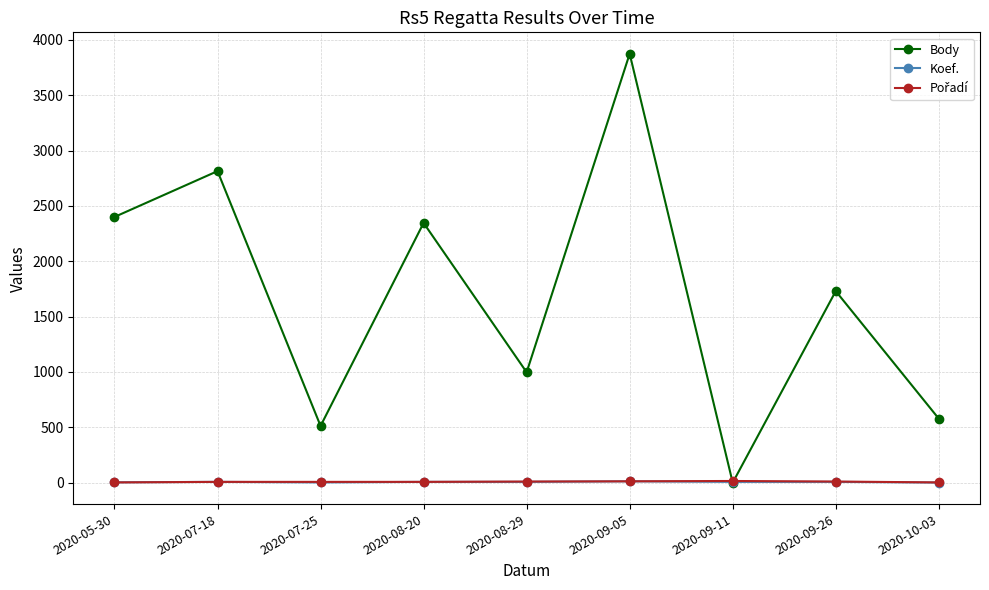

How many lines are shown in the chart?

3